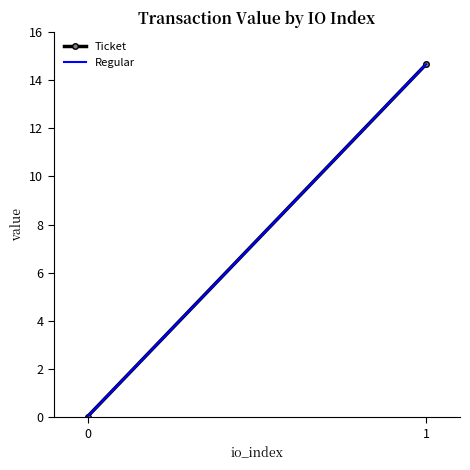

At how many categories does at least one series exceed 7?

1